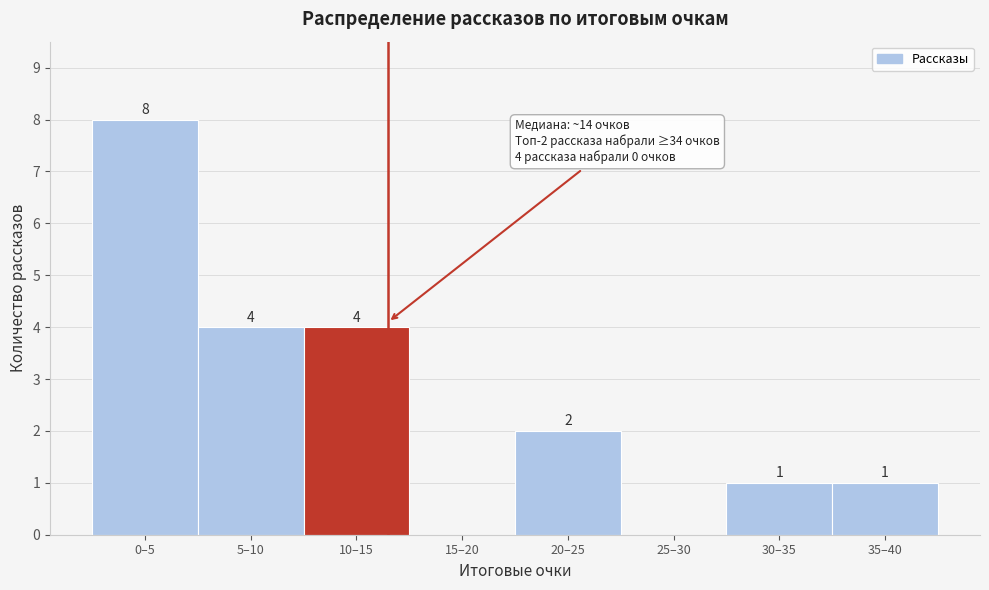

Reading left to right, transcribe all the data shown in this chart.

0–5=8	5–10=4	10–15=4	15–20=0	20–25=2	25–30=0	30–35=1	35–40=1